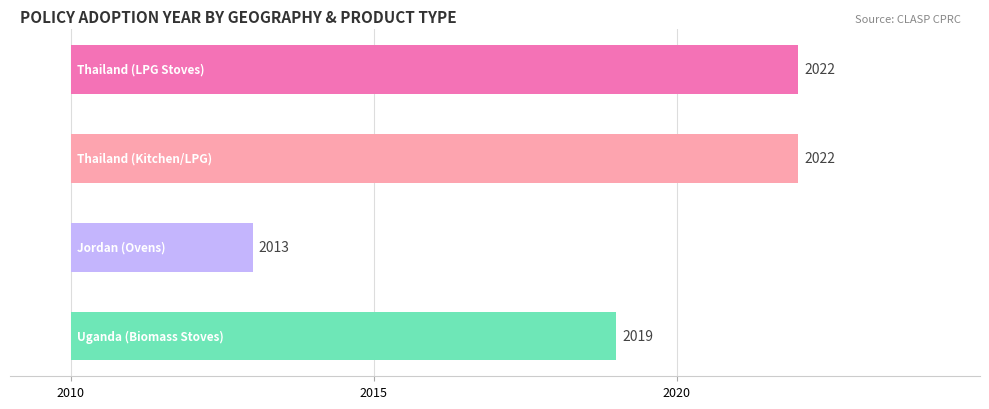

Count the number of categories in the chart.

4